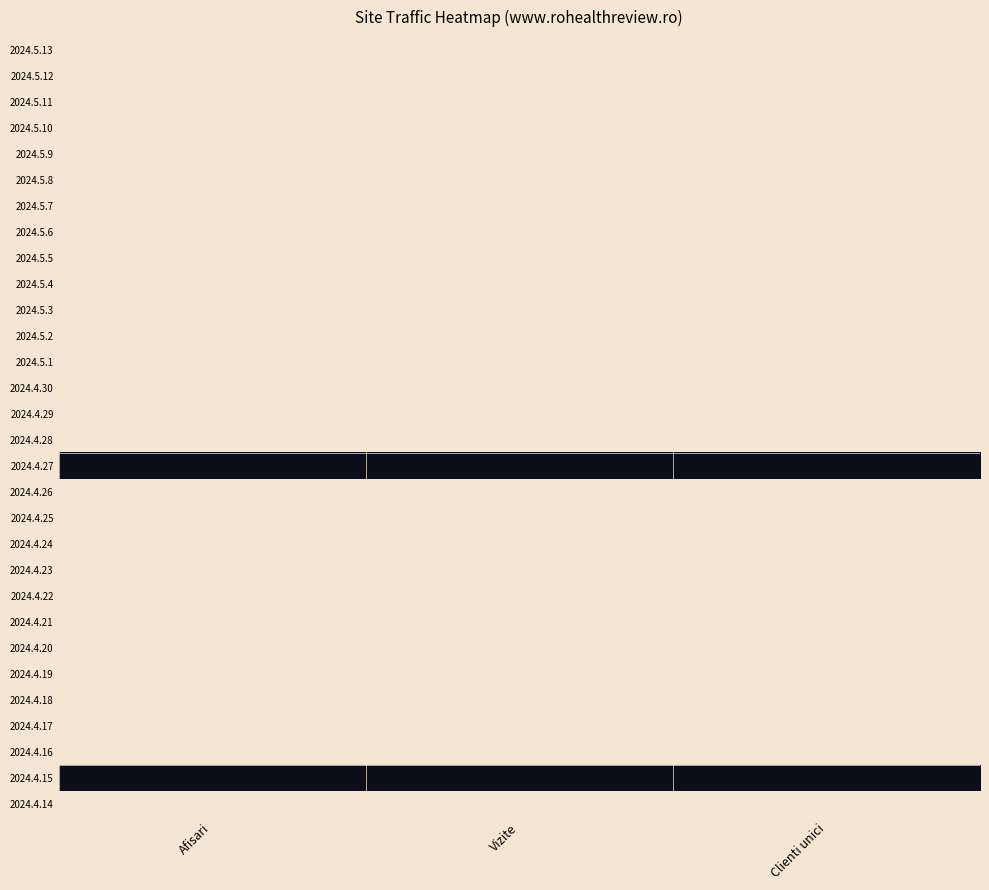

At Clienti unici, list the series in order from smallest to largest.

2024.5.13, 2024.5.12, 2024.5.11, 2024.5.10, 2024.5.9, 2024.5.8, 2024.5.7, 2024.5.6, 2024.5.5, 2024.5.4, 2024.5.3, 2024.5.2, 2024.5.1, 2024.4.30, 2024.4.29, 2024.4.28, 2024.4.26, 2024.4.25, 2024.4.24, 2024.4.23, 2024.4.22, 2024.4.21, 2024.4.20, 2024.4.19, 2024.4.18, 2024.4.17, 2024.4.16, 2024.4.14, 2024.4.27, 2024.4.15